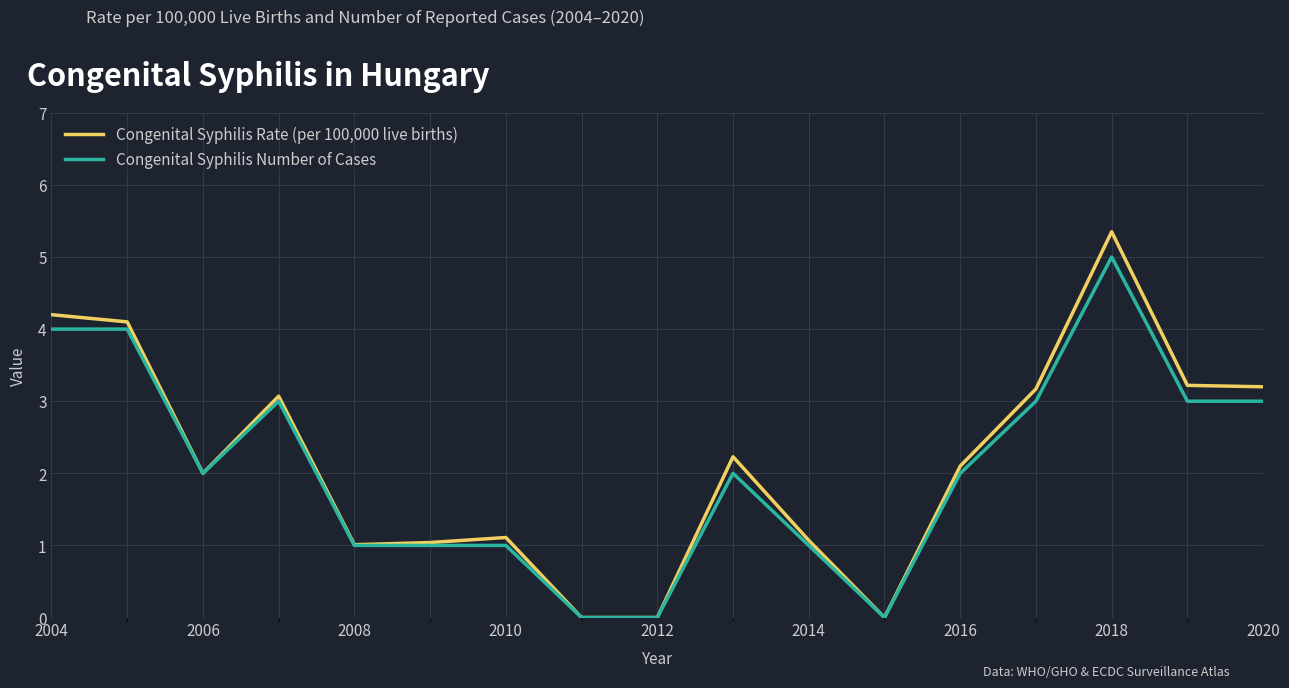

Is this an area chart (filled region under the line)?

No